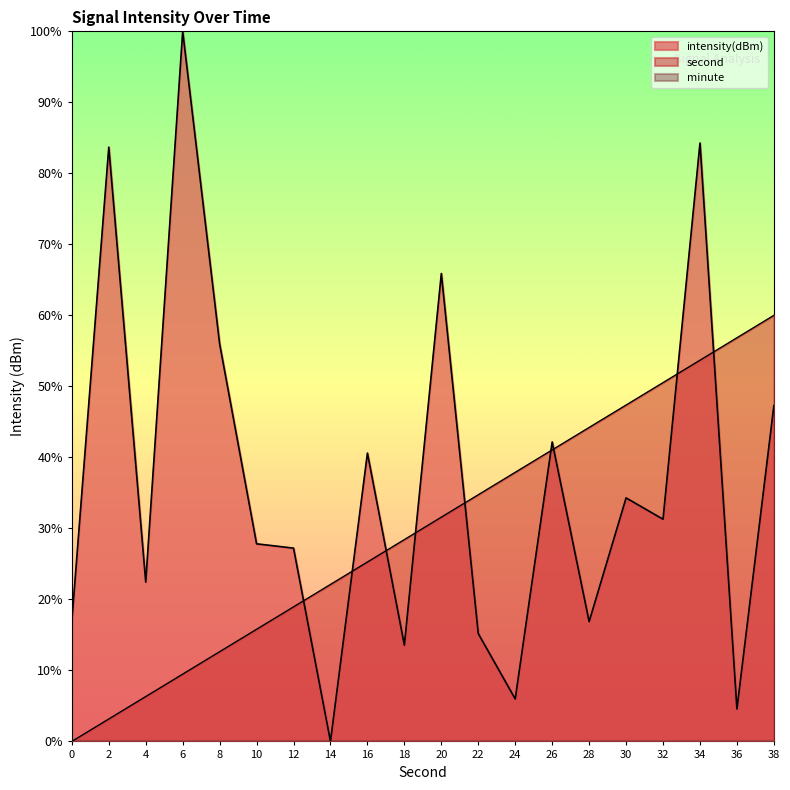

How many lines are shown in the chart?

3